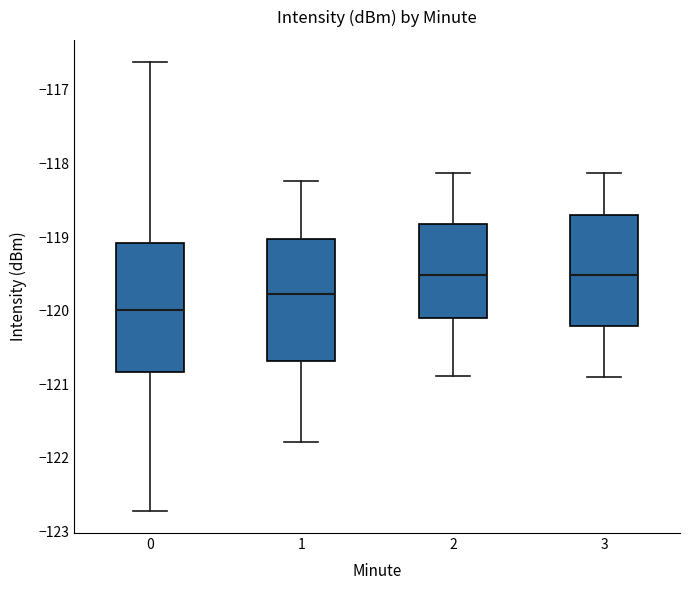

Reading left to right, read every box against the y-axis: the position of its median line, the range the box covers, and the ends of its whiskers. The values are not printed on the chart, so give them approximately, as read against the axis.

0: median -120.0, box -120.8 to -119.1, whiskers -122.7 to -116.6
1: median -119.8, box -120.7 to -119.0, whiskers -121.8 to -118.2
2: median -119.5, box -120.1 to -118.8, whiskers -120.9 to -118.1
3: median -119.5, box -120.2 to -118.7, whiskers -120.9 to -118.1